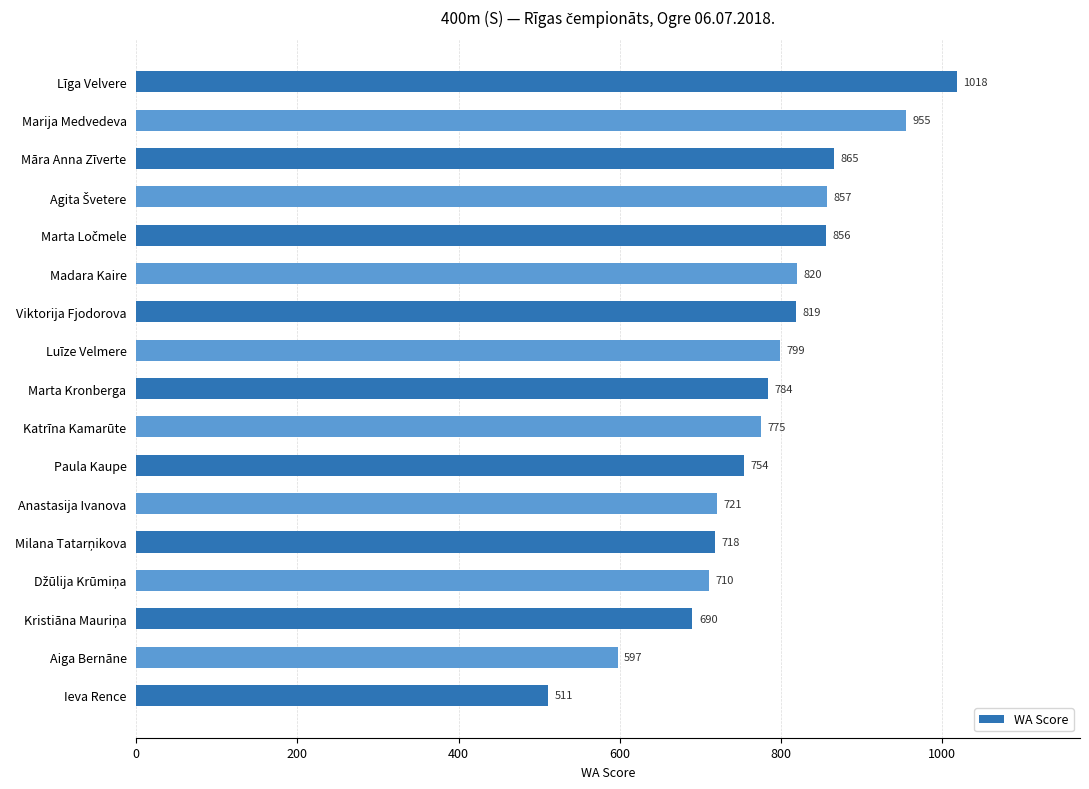

What is the difference between the values at Anastasija Ivanova and Luīze Velmere?

78